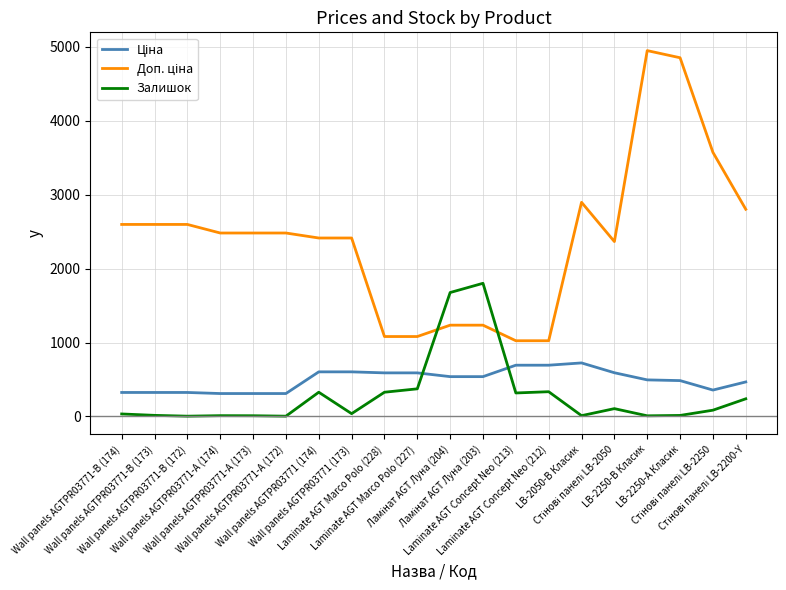

What is the maximum value for Залишок?

1802.0